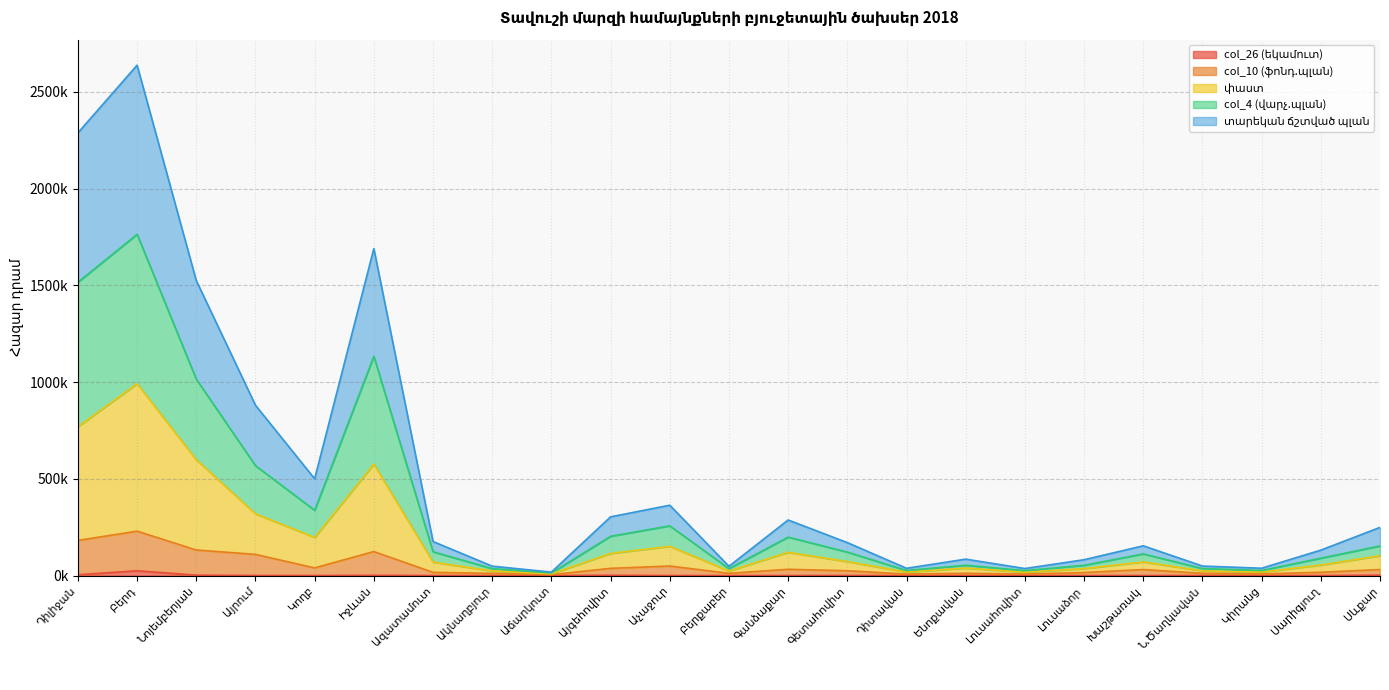

At which category is the sum across all series the highest?

Բերդ